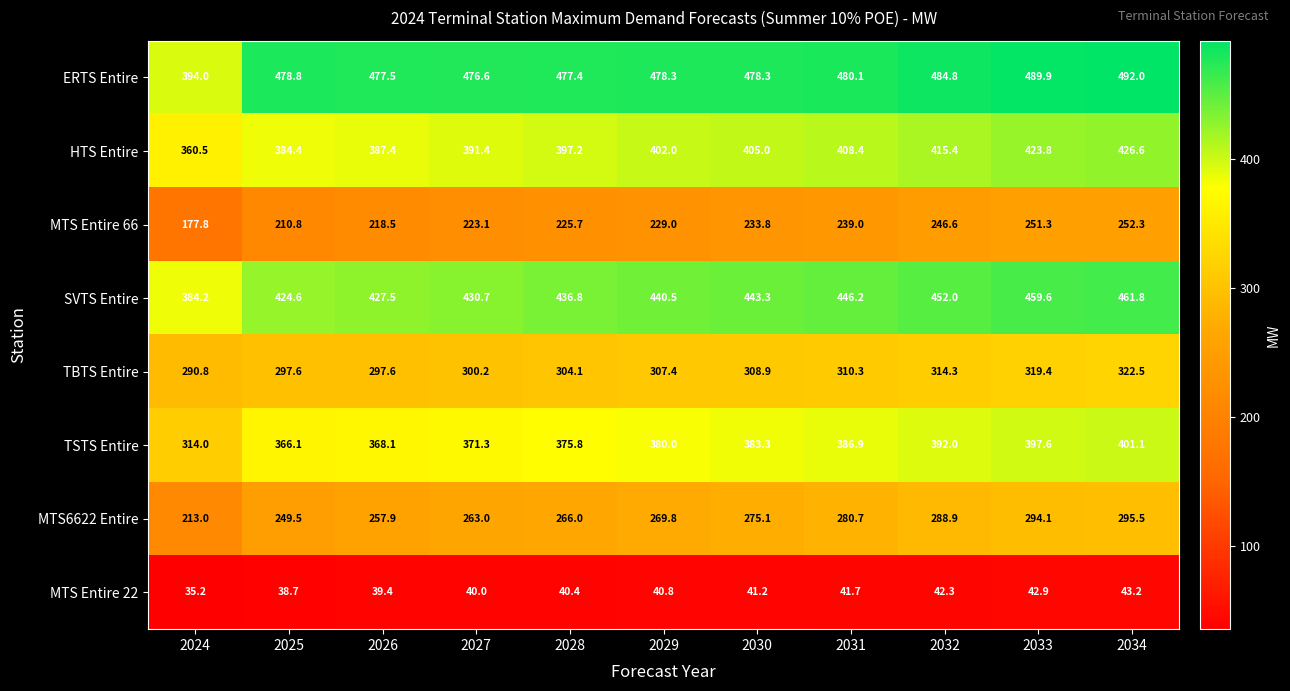

At which label does HTS Entire reach its minimum?

2024